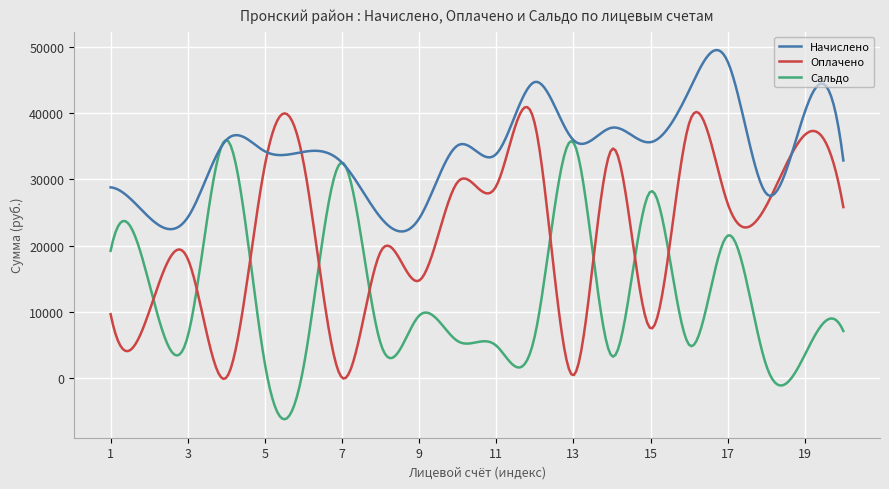

Which series has the widest spread of values?

Сальдо